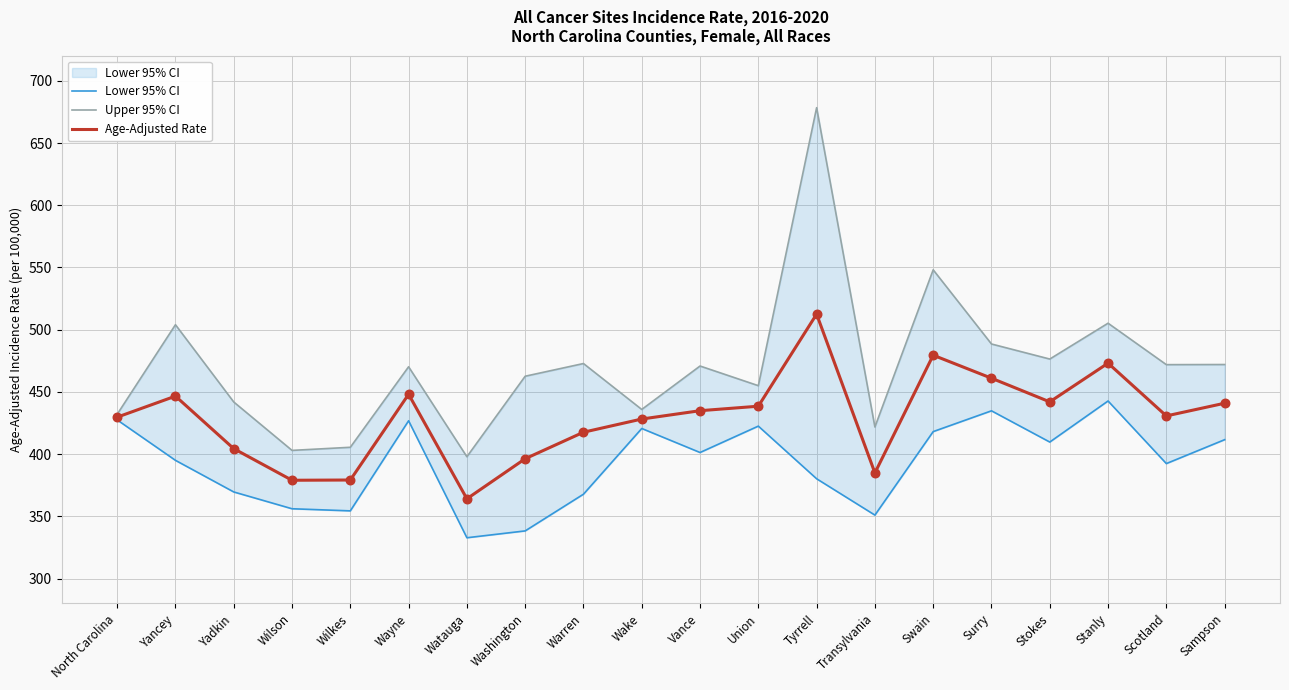

Which series contains the highest Y value?

Upper 95% CI